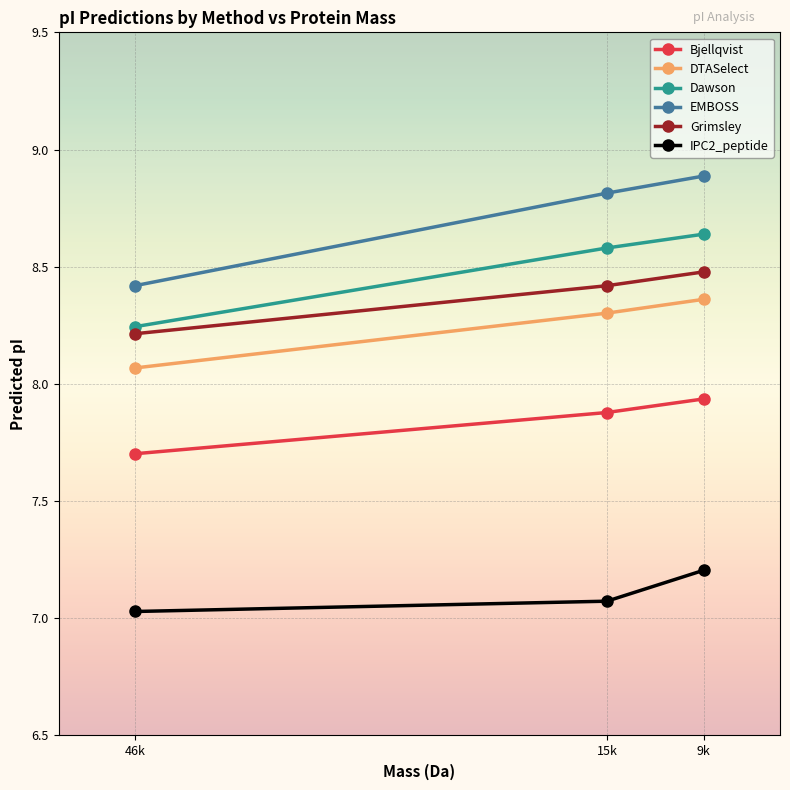

How many lines are shown in the chart?

6